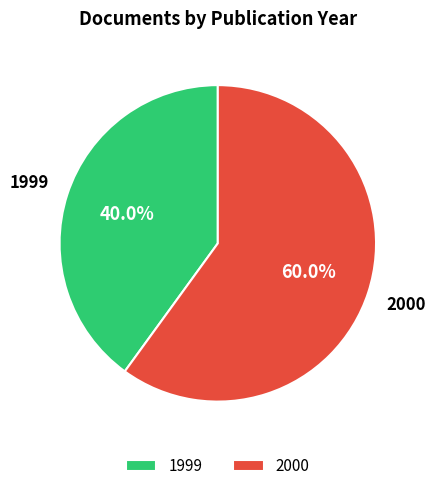

Which slice is the largest?

2000